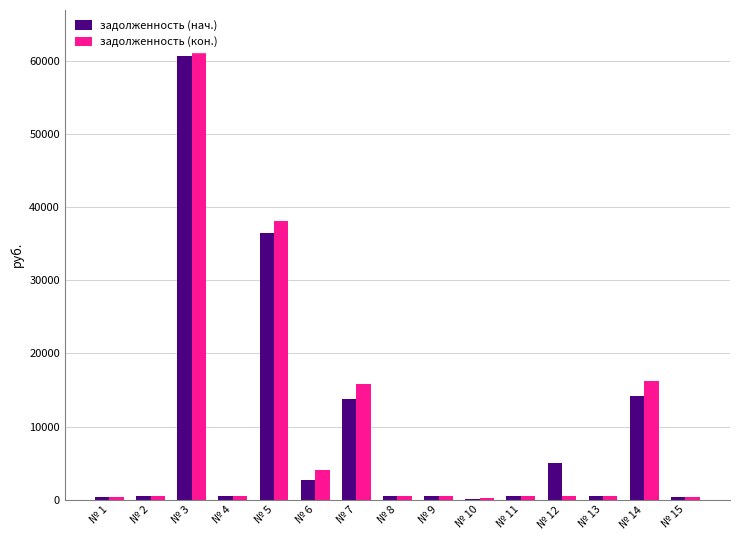

How many bars are there in each group?

2